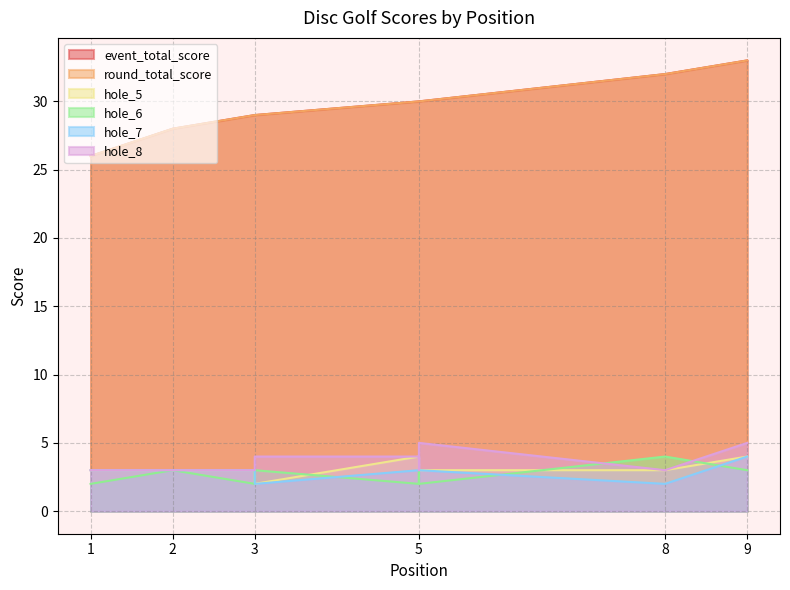

Where does the hole_6 series first go above 3?

8